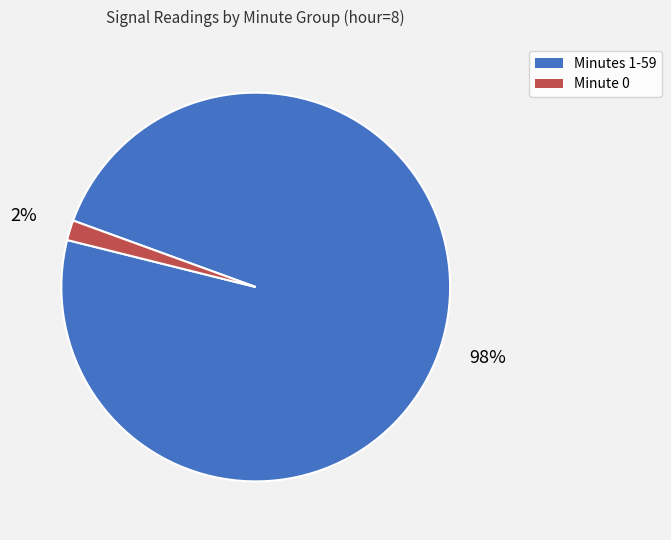

Is the sum of Minute 0 and Minutes 1-59 greater than half?

Yes